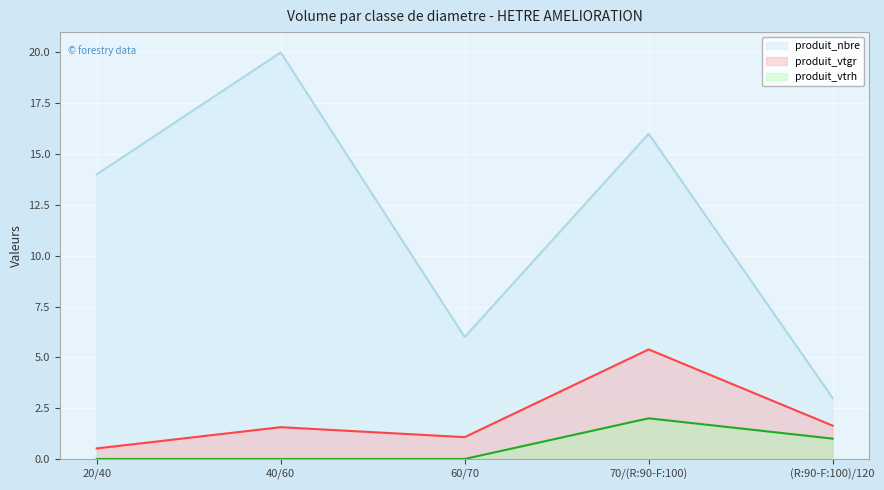

What position from the left is (R:90-F:100)/120?

5